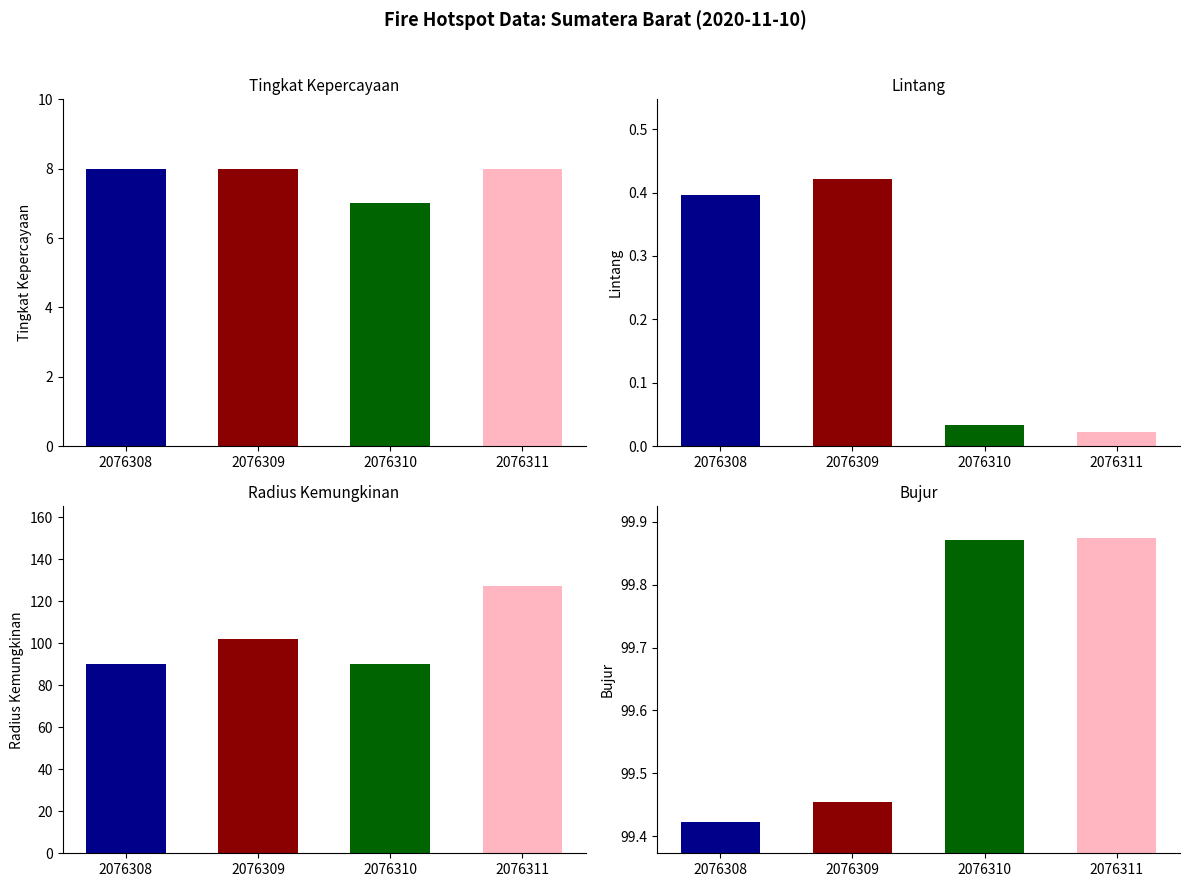

Are the bars horizontal?

No